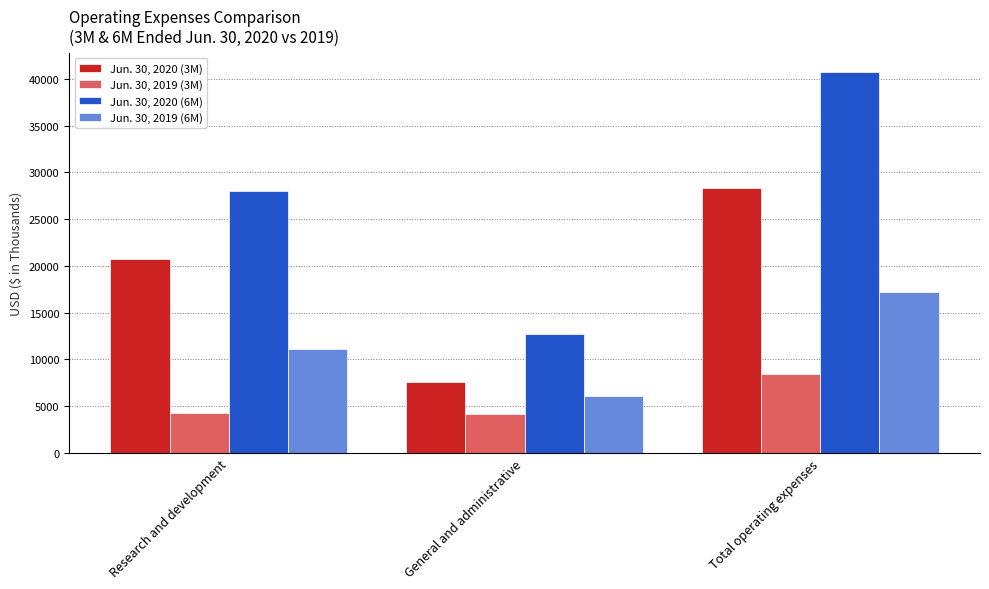

What is the spread (max minus min) of values at Total operating expenses?

32316